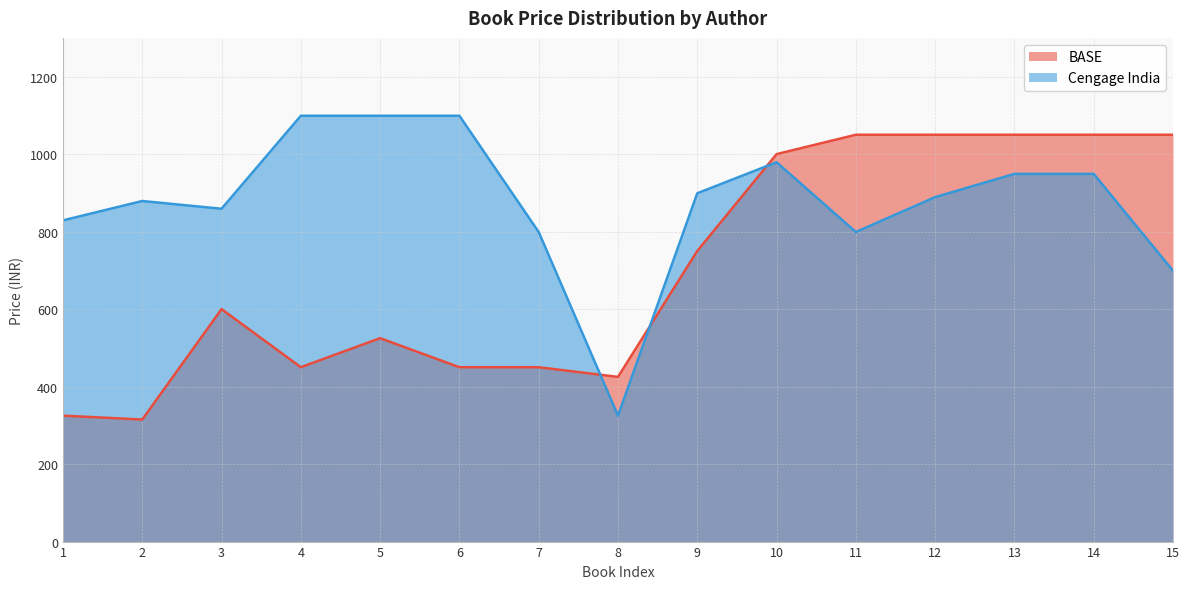

Rank the series by their maximum value, from lowest to highest.

BASE, Cengage India